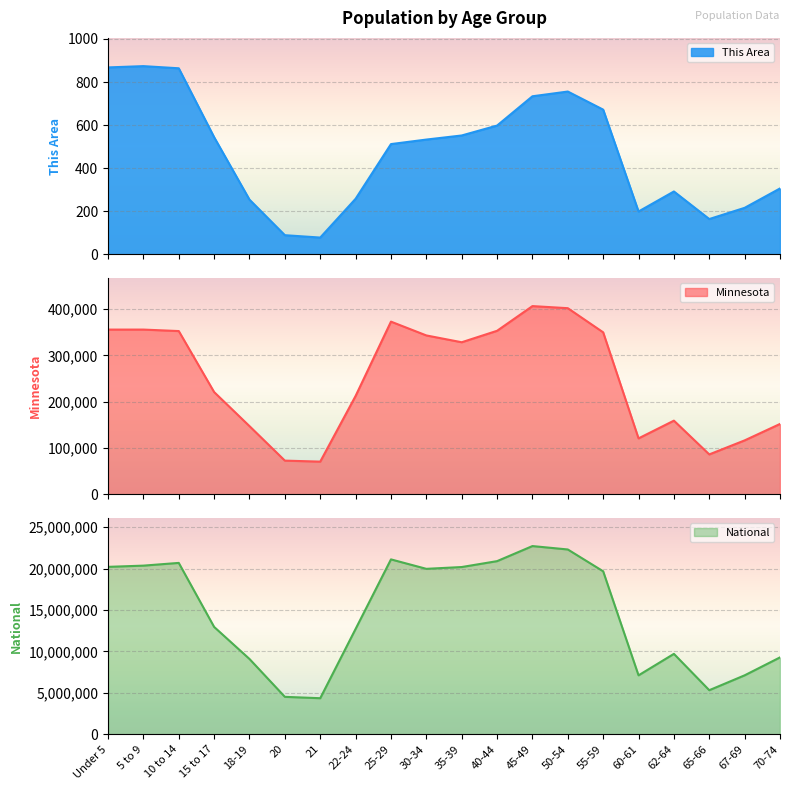

Rank the series at 67-69 from highest to lowest value.

National, Minnesota, This Area